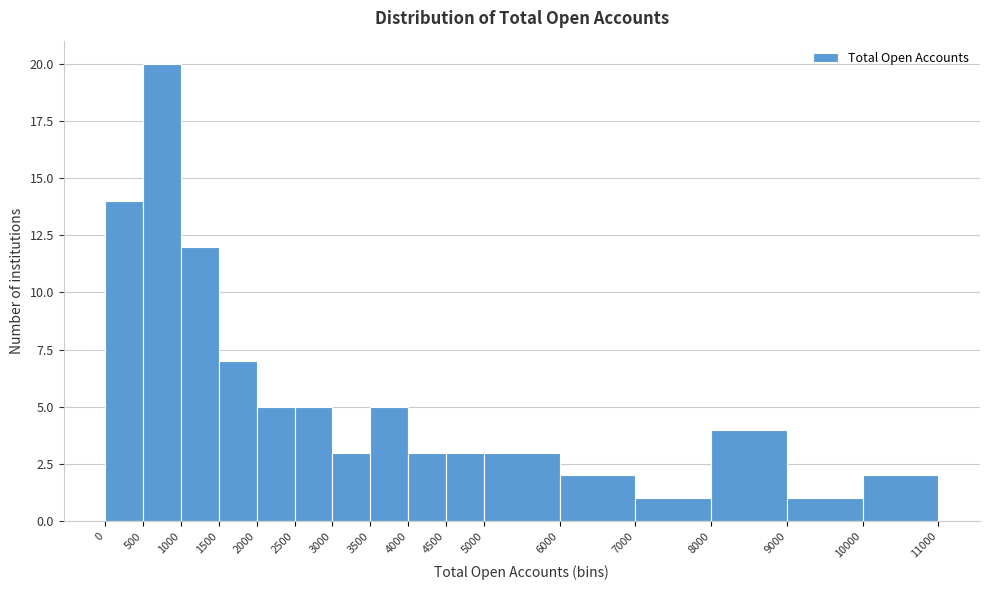

Over which range of the x-axis is the bar tallest?

500 to 1000